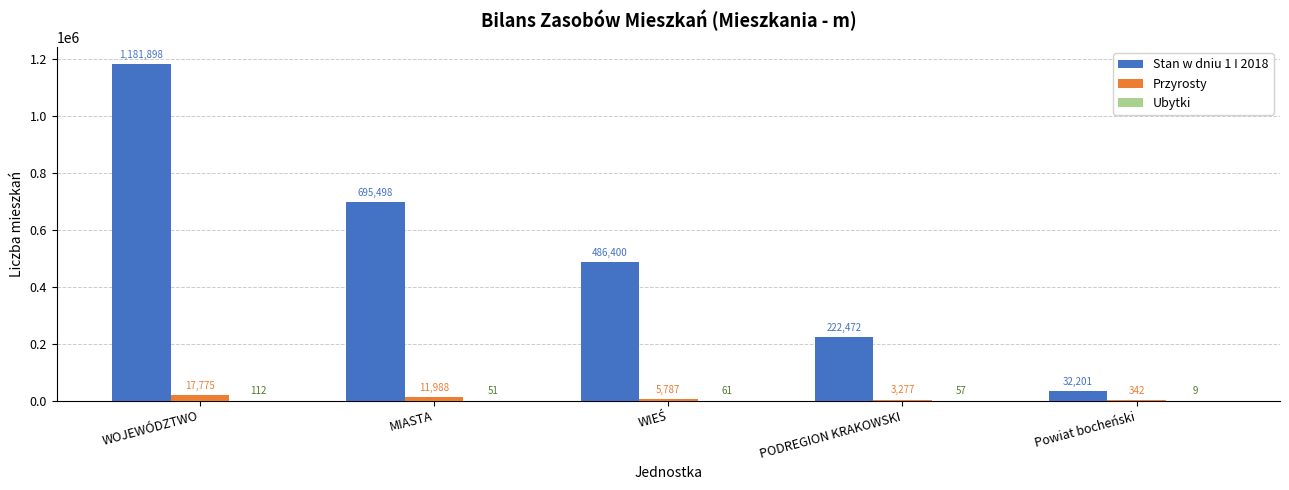

What is the sum of all Przyrosty values?

39169